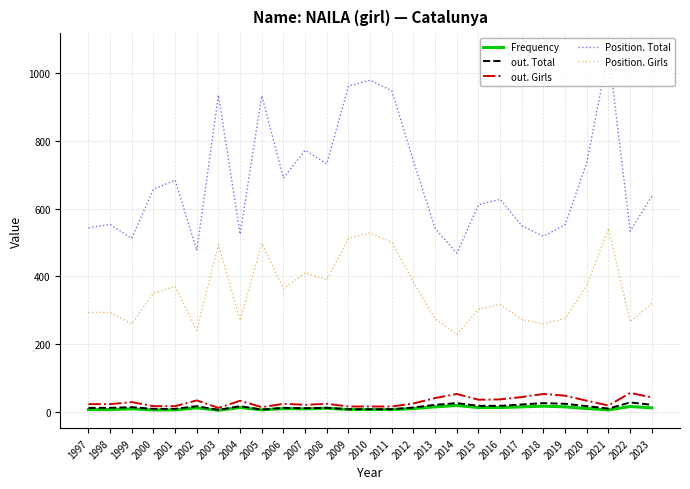

Which series has the largest range (max minus min)?

Position. Total